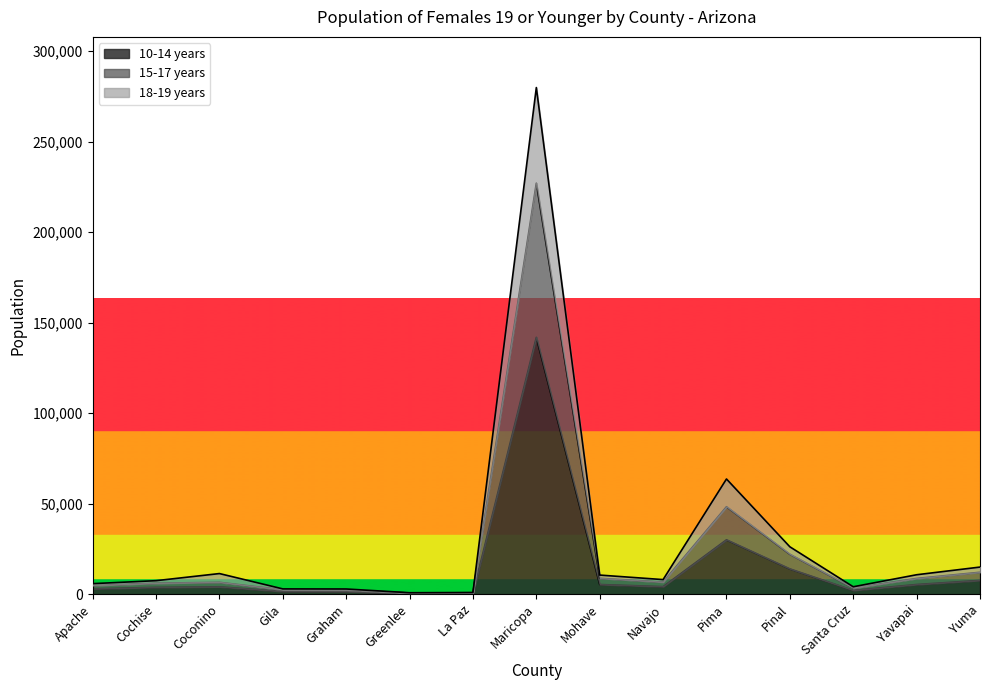

True or false: 18-19 years has a value of 17182 at Yavapai.

False